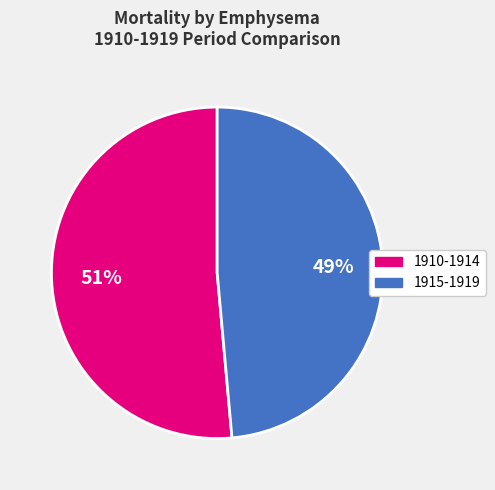

Is there any slice that represents more than half of the pie?

Yes